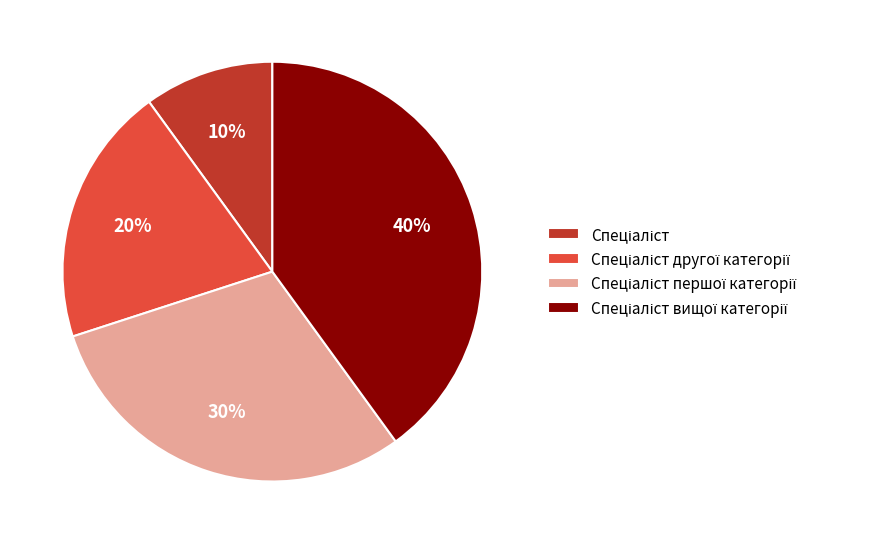

To the nearest percent, what is the average slice percentage?

25%